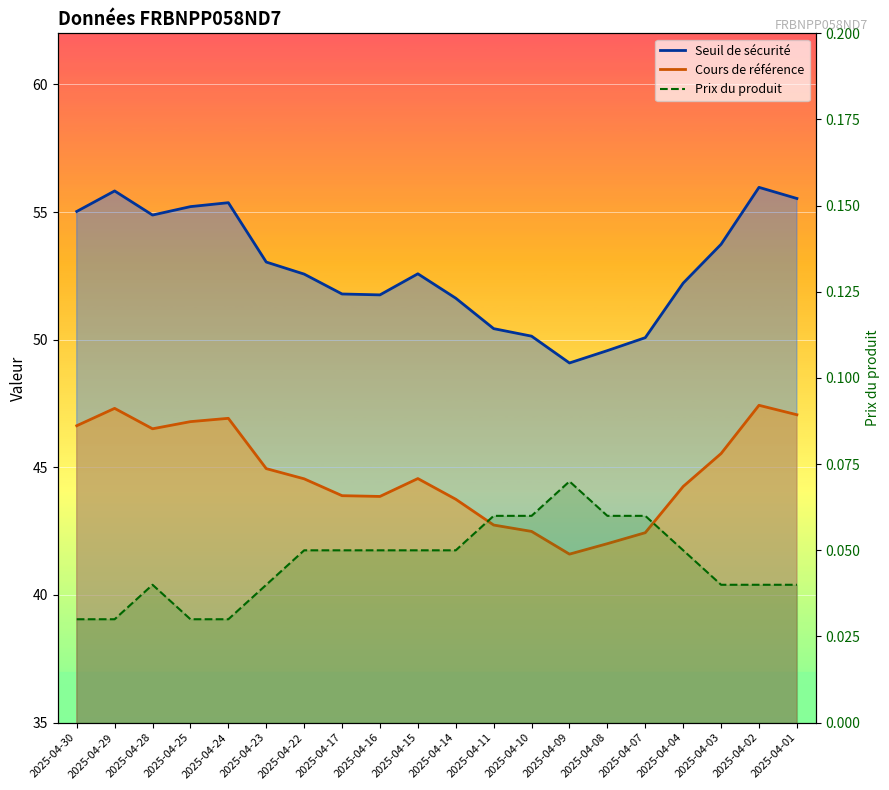

The value of Prix du produit at 2025-04-11 is 0.0. True or false?

False